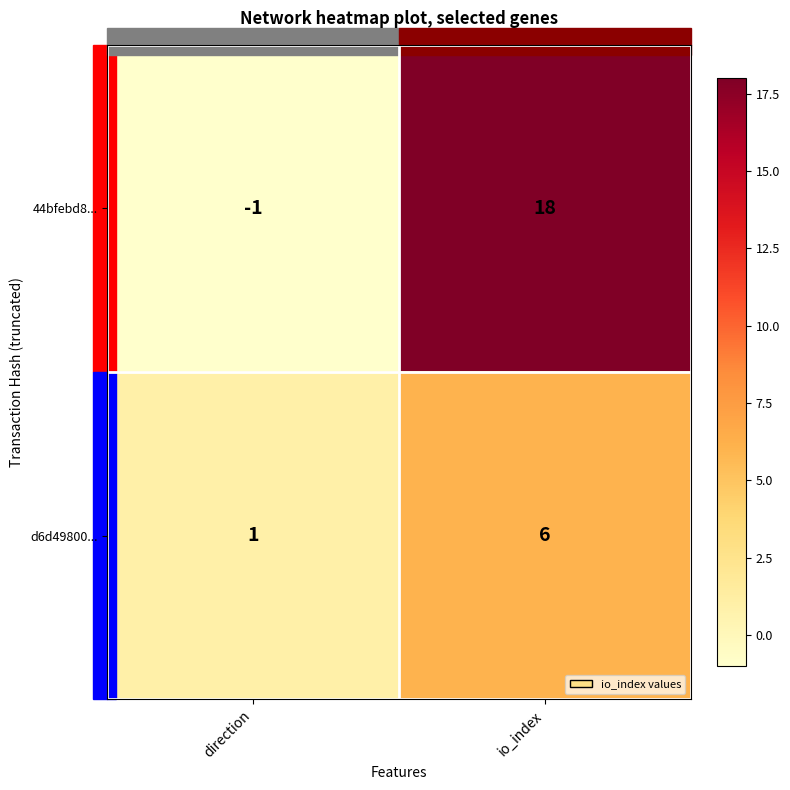

Rank the series by their maximum value, from lowest to highest.

d6d49800..., 44bfebd8...